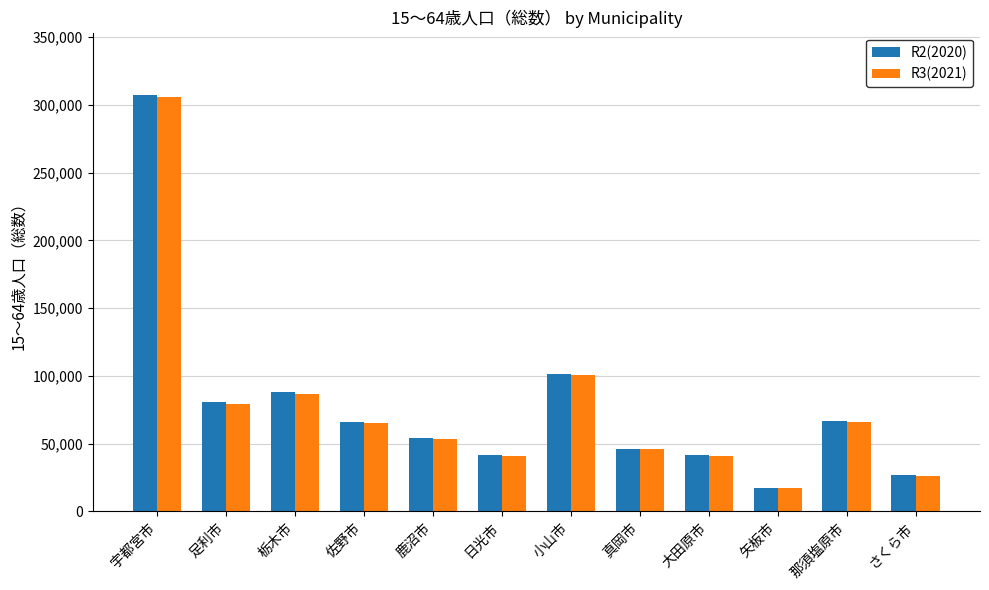

Between 栃木市 and 鹿沼市, which series saw the biggest shift?

R2(2020)